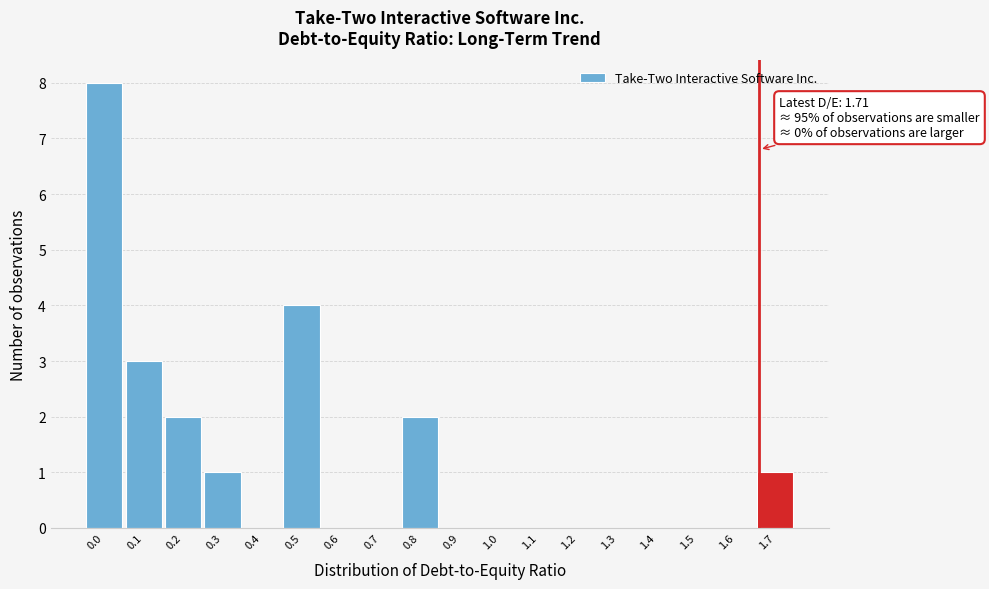

Reading left to right, what are all the values shown in this chart?

0.0=8	0.1=3	0.2=2	0.3=1	0.4=0	0.5=4	0.6=0	0.7=0	0.8=2	0.9=0	1.0=0	1.1=0	1.2=0	1.3=0	1.4=0	1.5=0	1.6=0	1.7=1